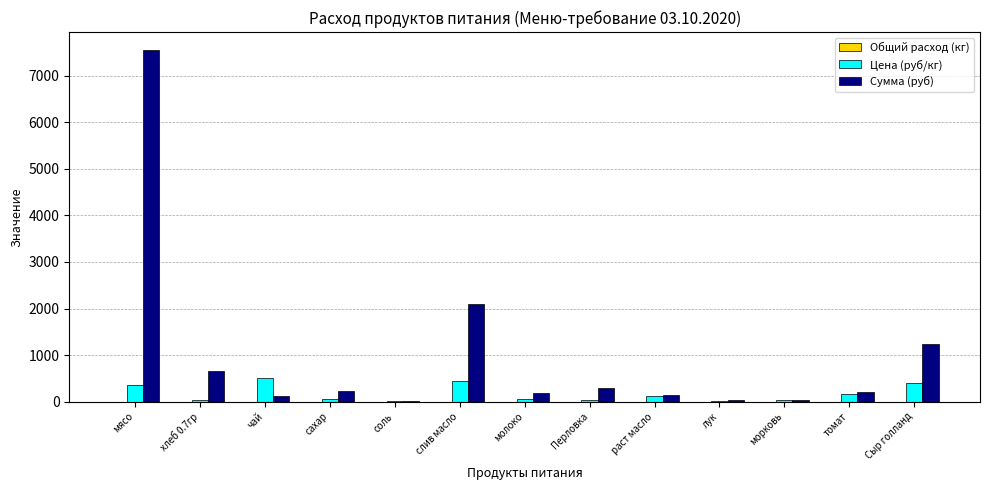

Between молоко and Сыр голланд, which series saw the biggest shift?

Сумма (руб)